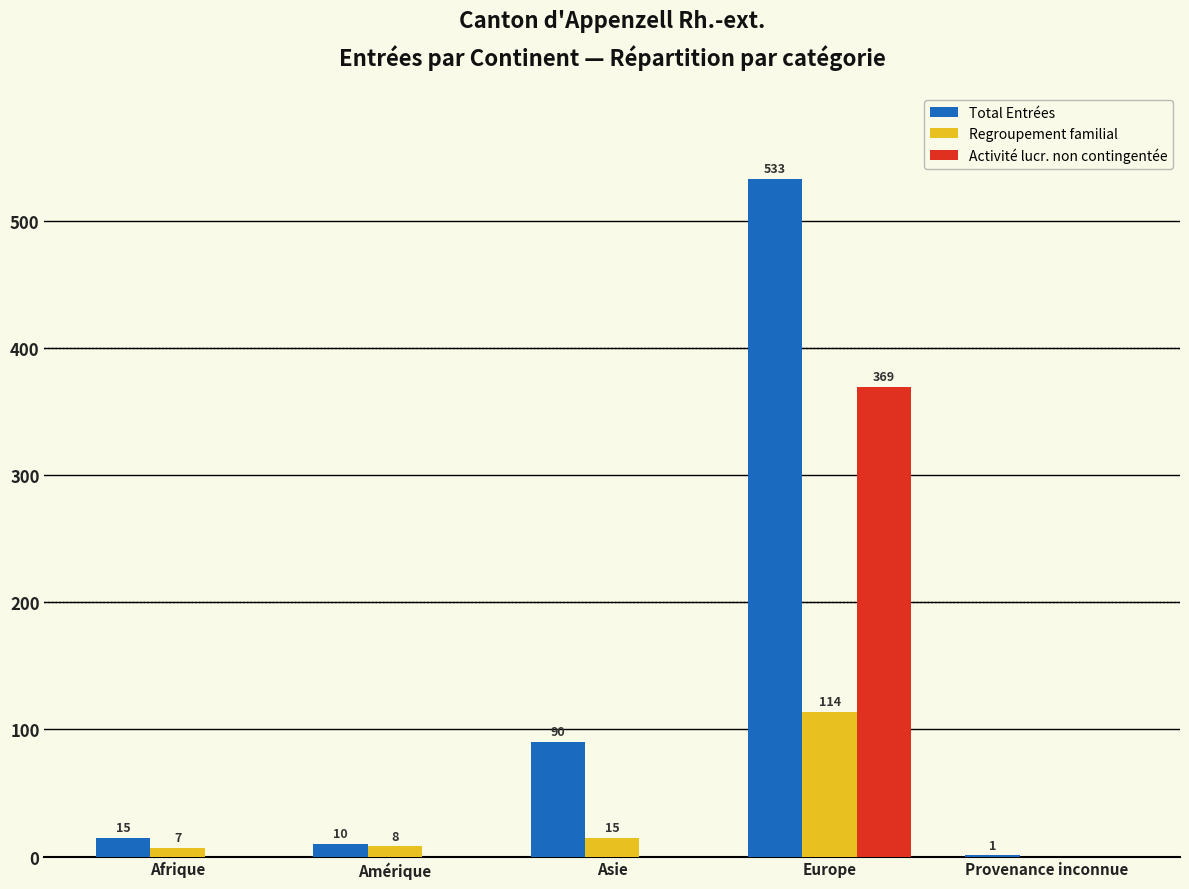

What is the total value across all series at Amérique?

18